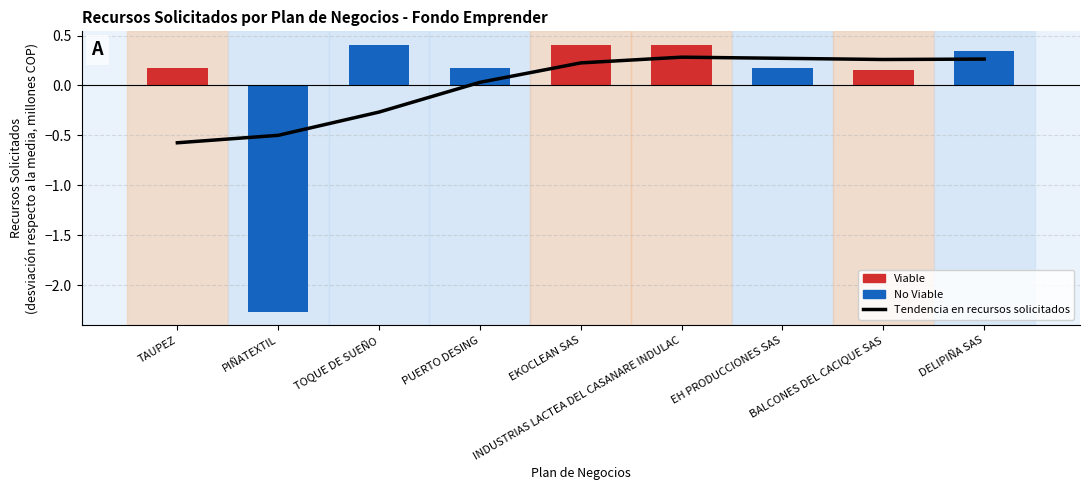

Reading left to right, transcribe all the data shown in this chart.

-0.6	-0.5	-0.3	0.0	0.2	0.3	0.3	0.3	0.3